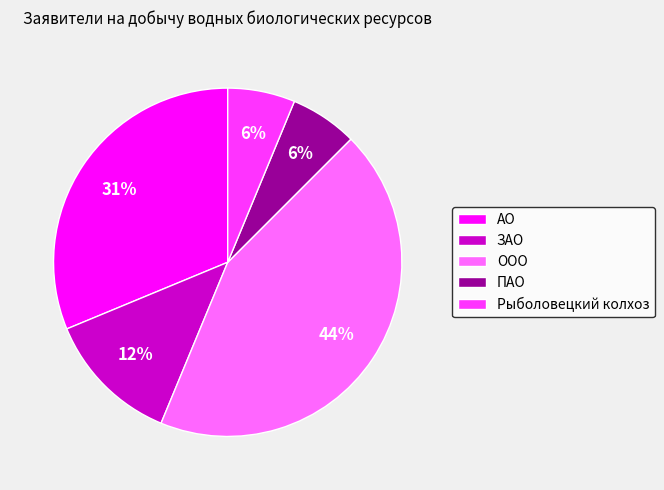

Does ЗАО represent more than half of the total?

No